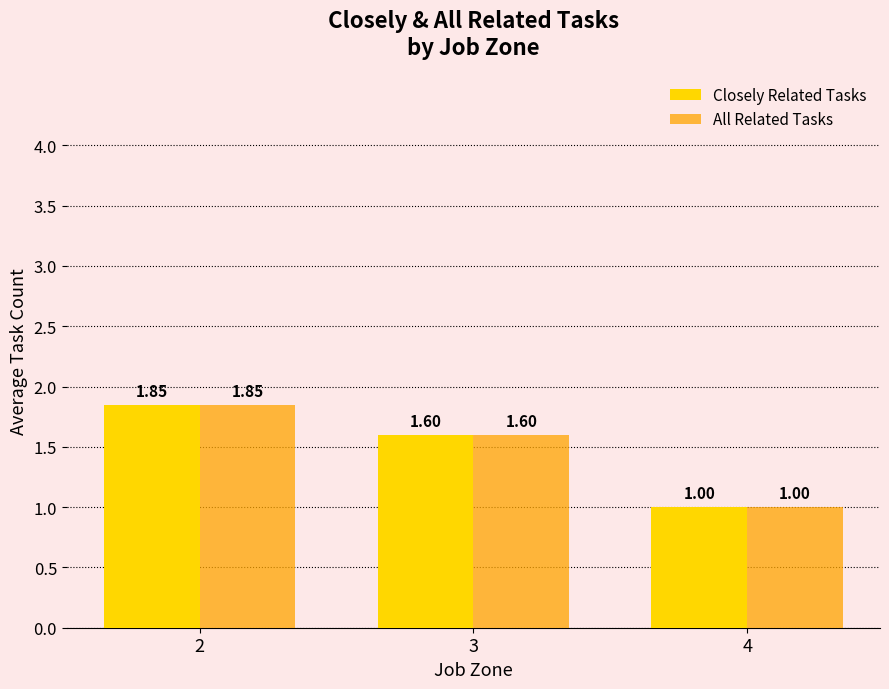

What is the smallest value displayed?

1.0